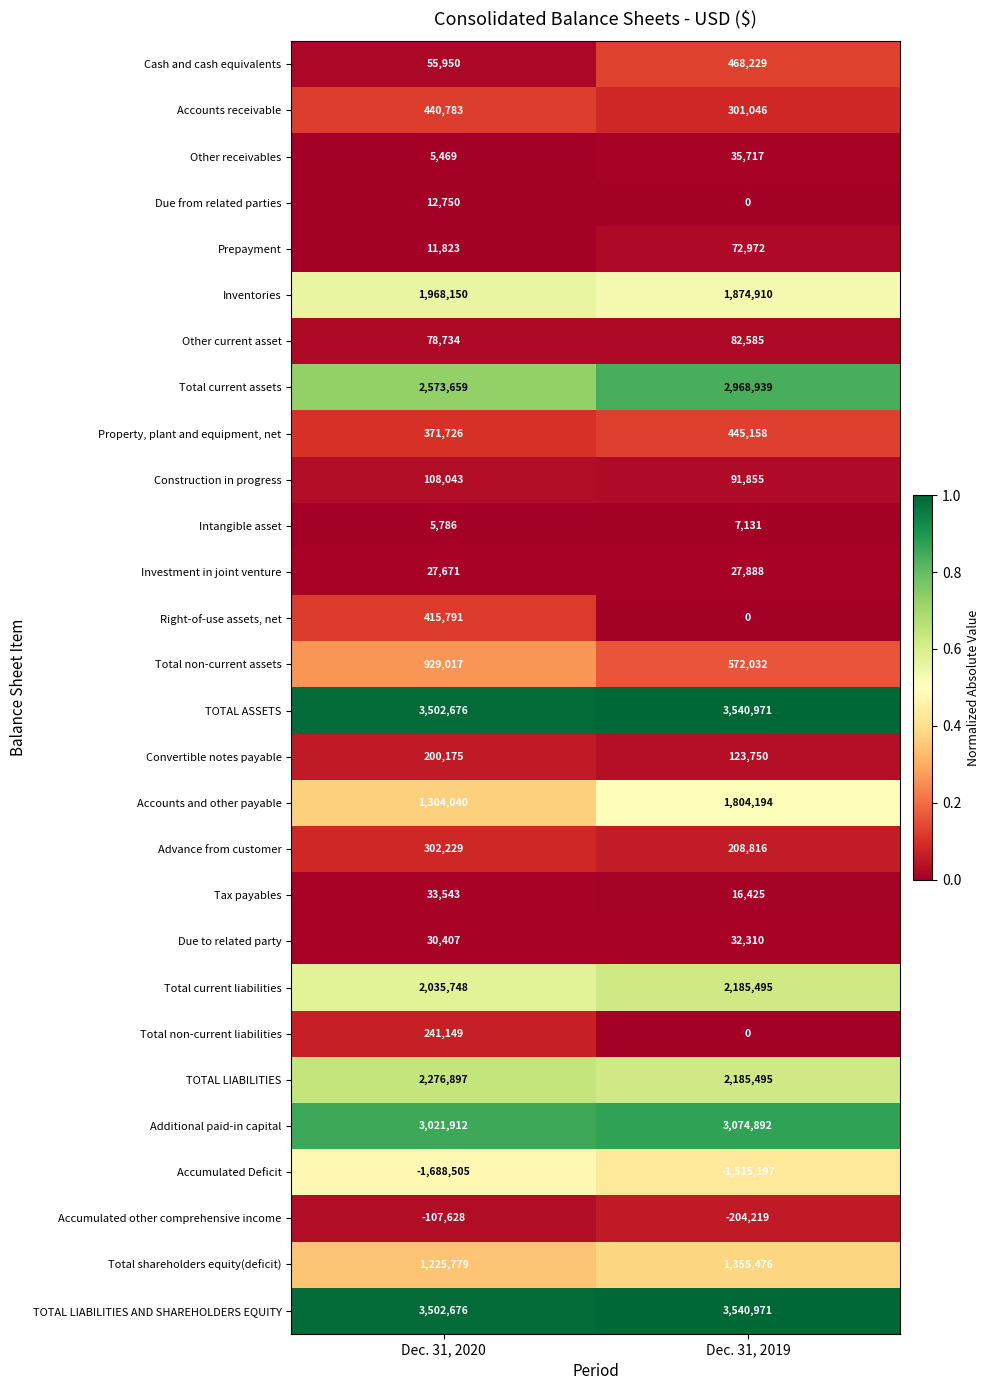

Is the value of Accounts receivable at Dec. 31, 2020 greater than the value of TOTAL LIABILITIES at Dec. 31, 2019?

No